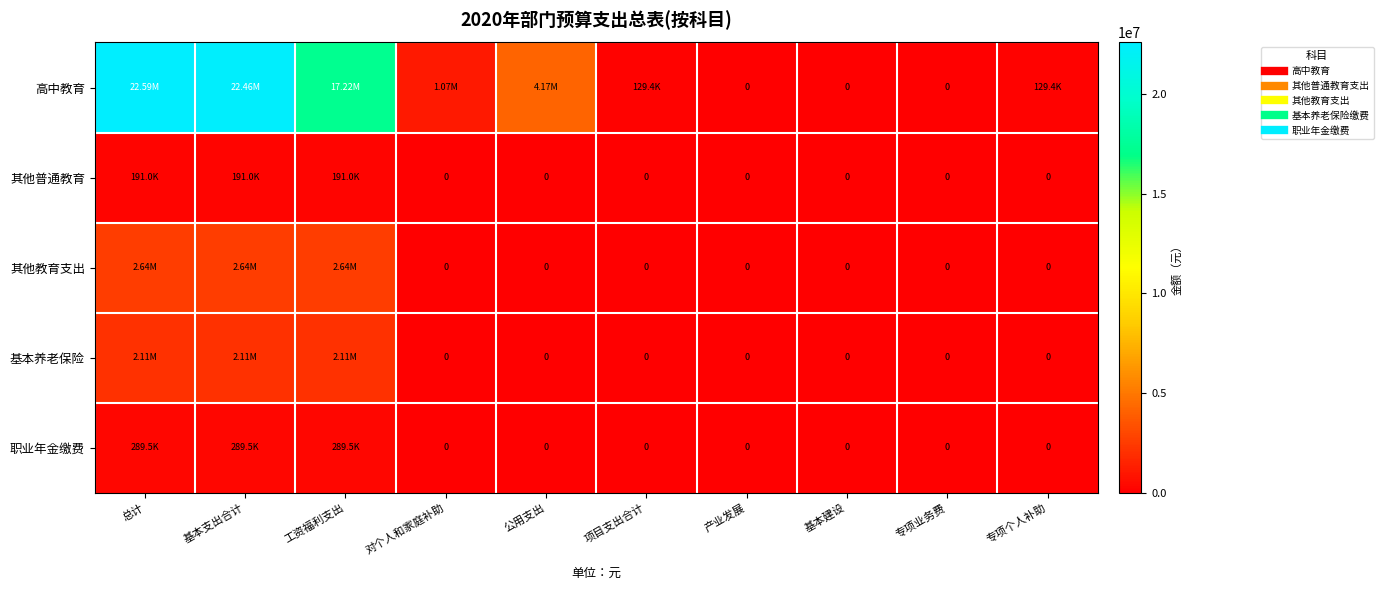

The value of 高中教育 at 对个人和家庭补助 is 1066775.0. True or false?

True